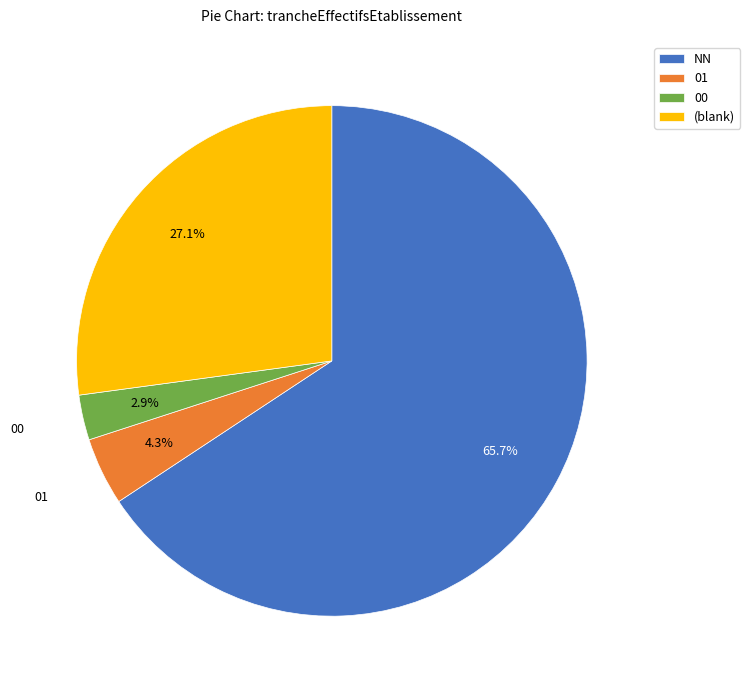

Does any single category account for the majority?

Yes